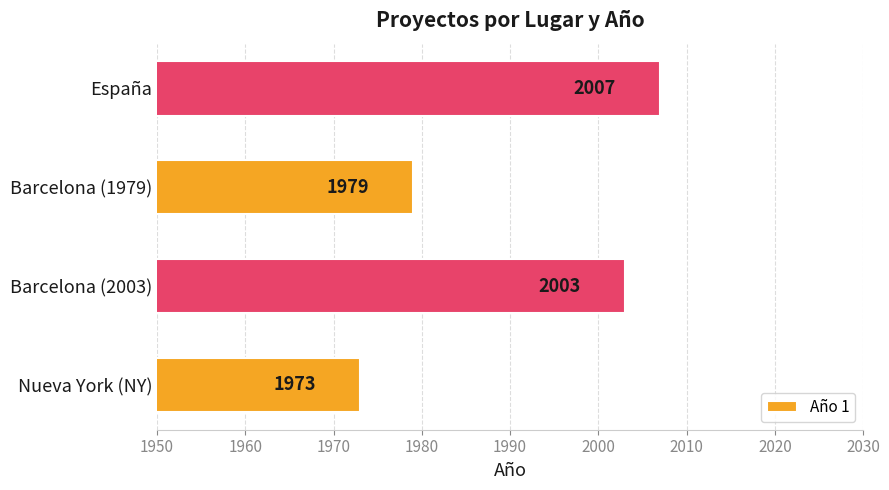

What is the difference between the values at Nueva York (NY) and Barcelona (2003)?

30